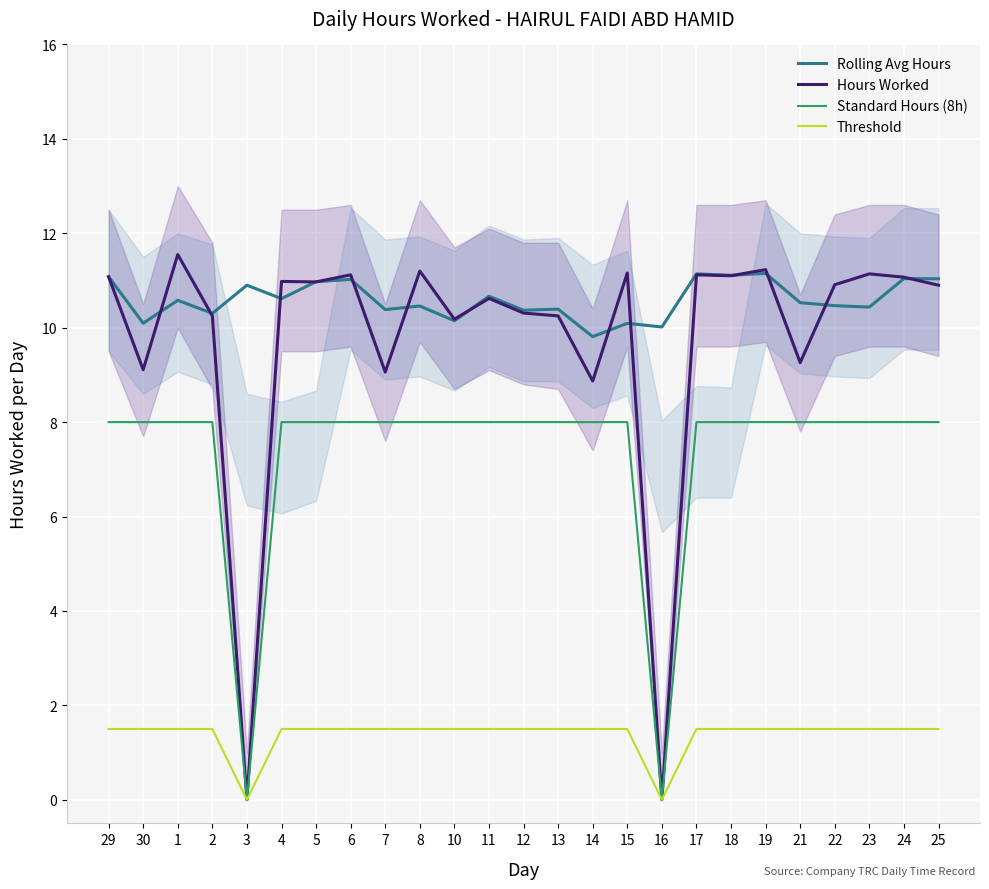

List the series in order of their peak value, lowest first.

Threshold, Standard Hours (8h), Rolling Avg Hours, Hours Worked